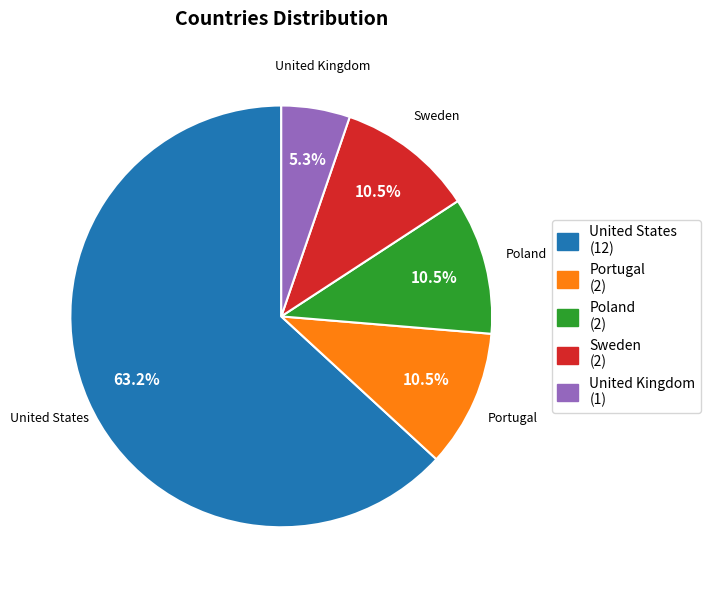

How much of the chart is everything except United States?

36.8%